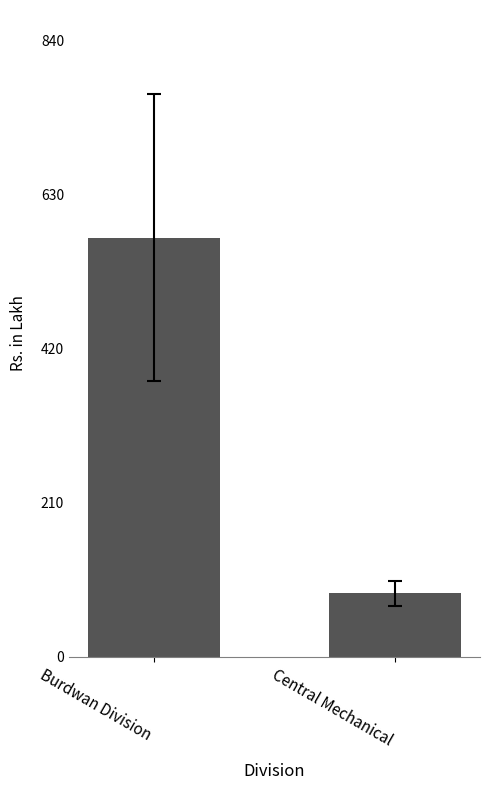

What is the sum of all values?

657.7